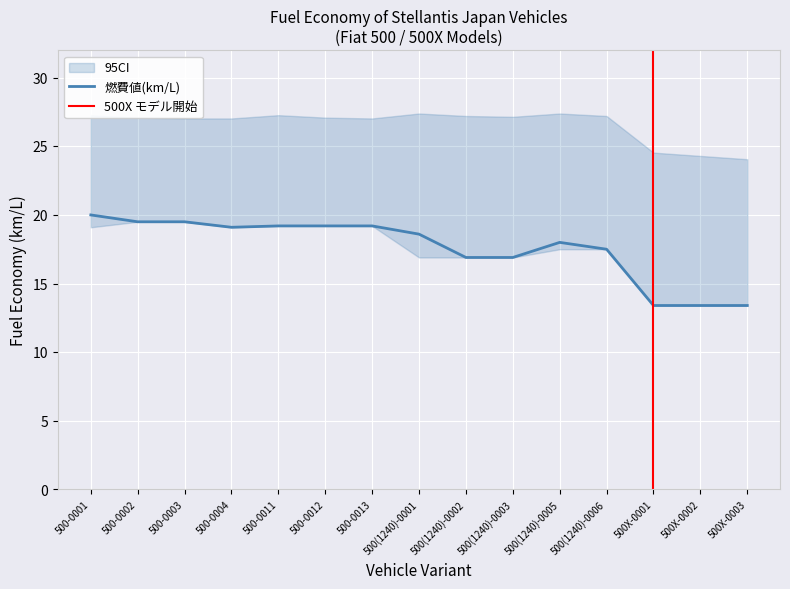

What is the label of the 13th point from the left?

500X-0001